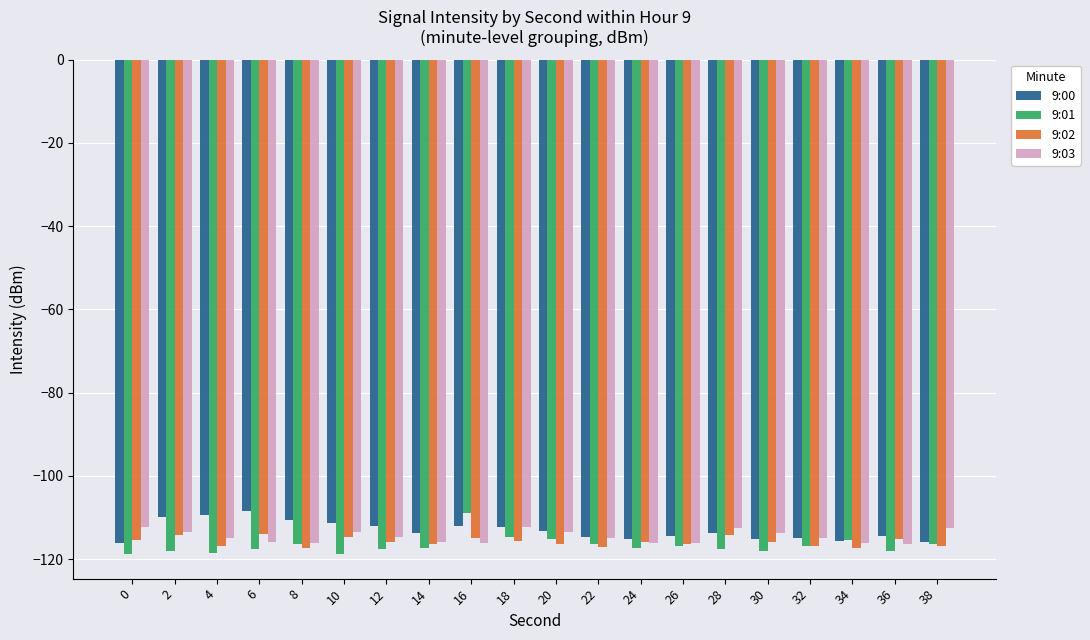

What is the difference between the second highest and second lowest values in the 9:03 series?

3.9